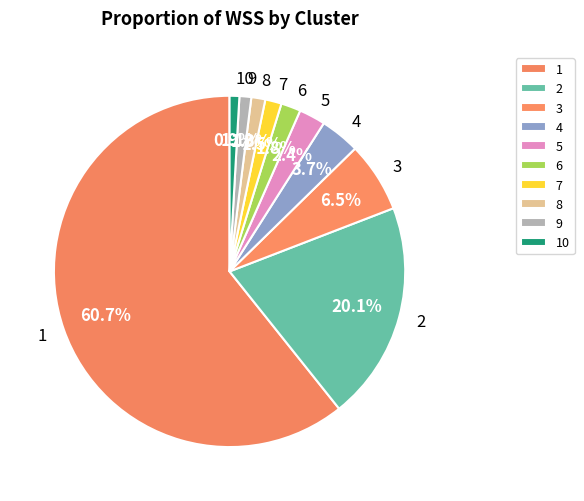

What percentage is the 8 slice, to the nearest percent?

1%